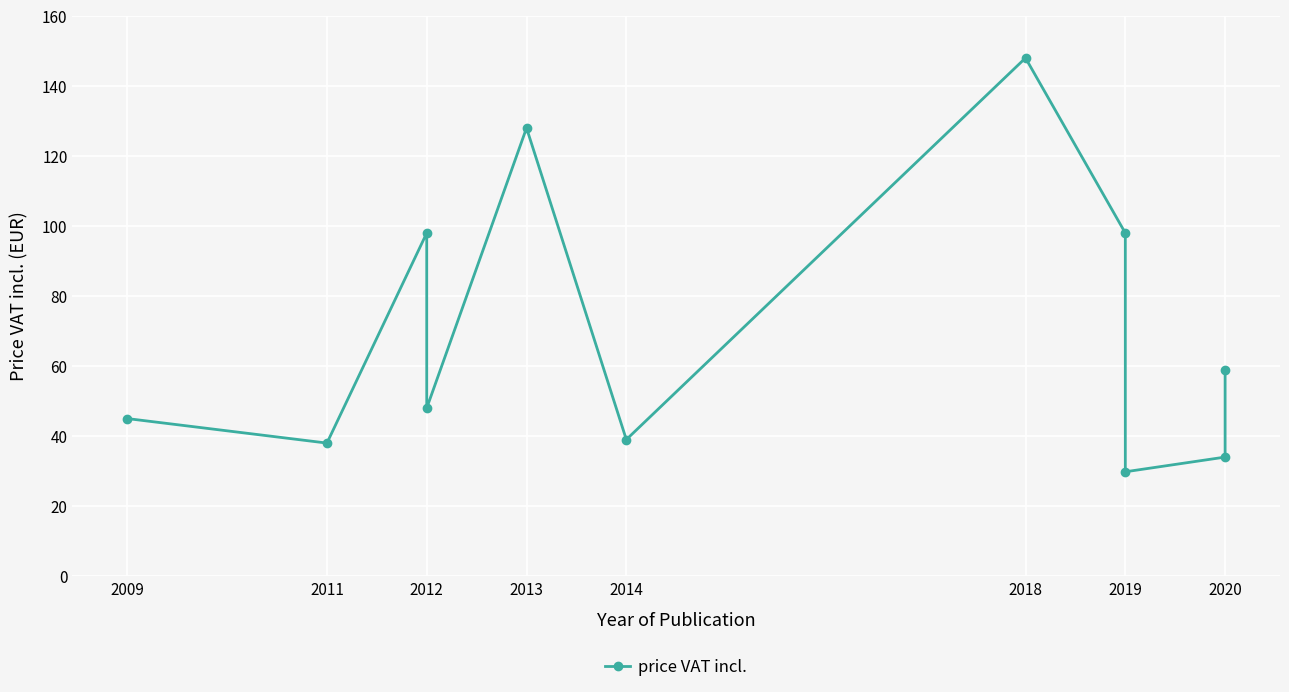

How many lines are shown in the chart?

1